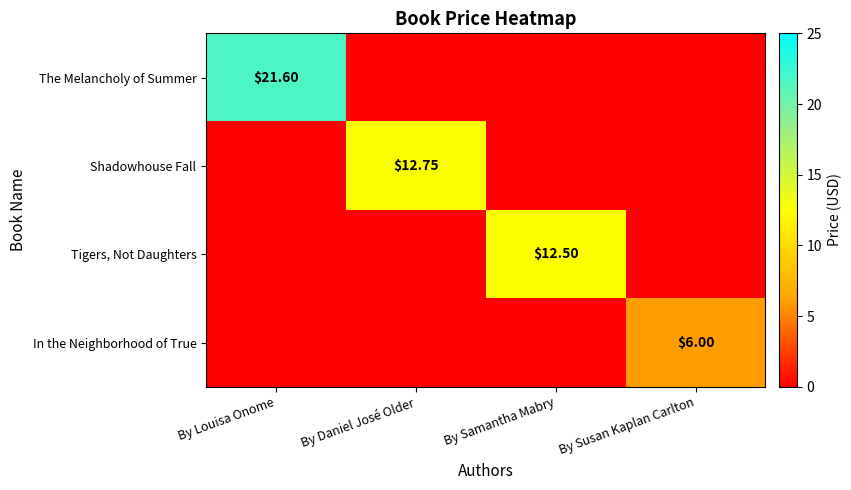

How many positive values does the In the Neighborhood of True series have?

1